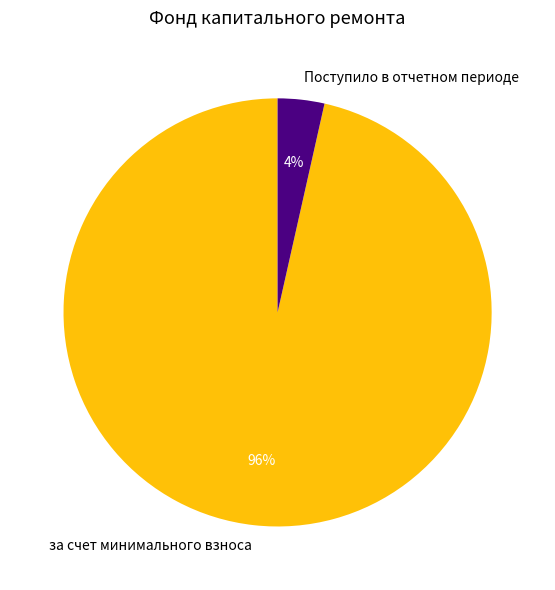

Which category has the biggest portion of the pie?

за счет минимального взноса